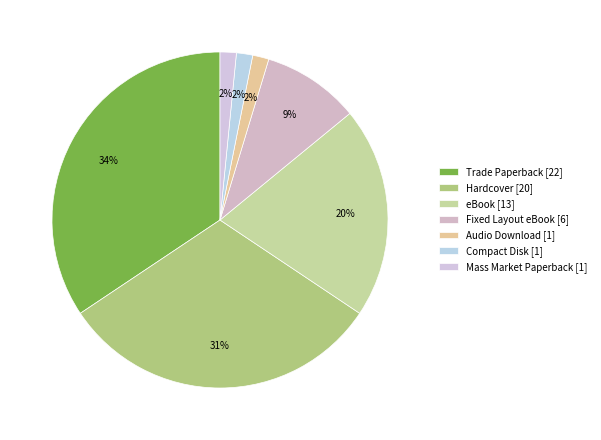

Is Mass Market Paperback the majority of the pie?

No